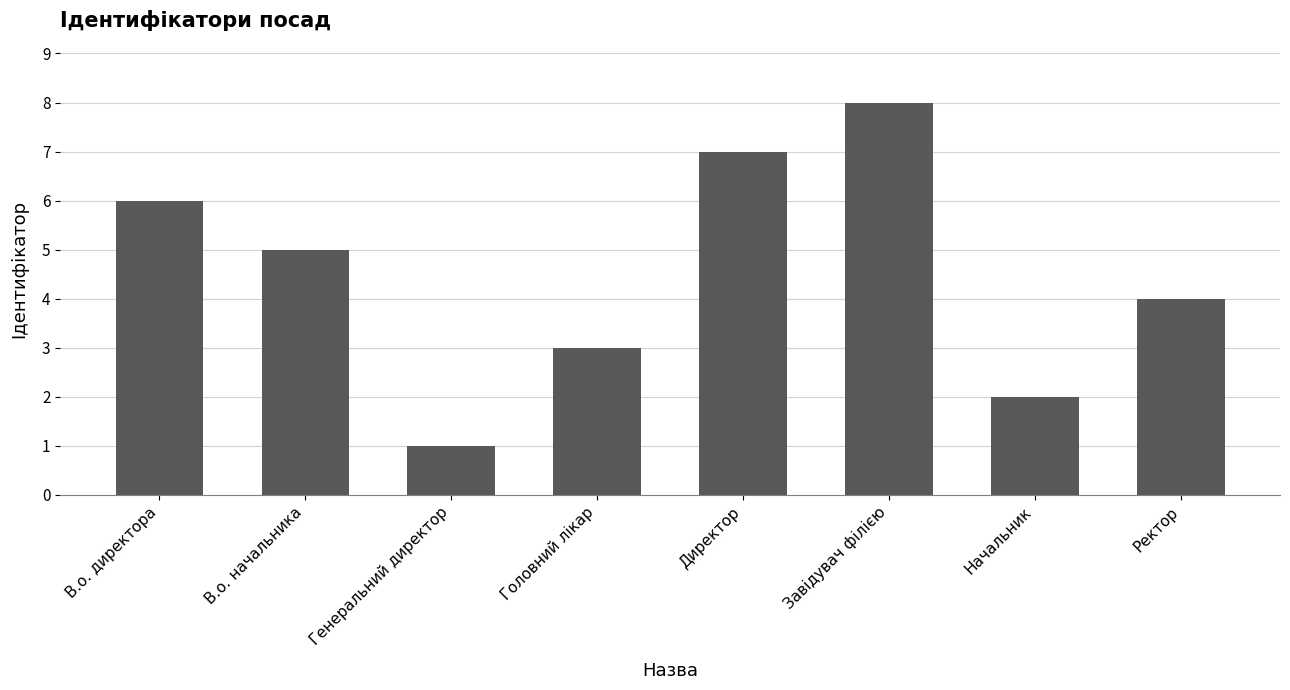

What is the change in value from В.о. начальника to Ректор?

-1